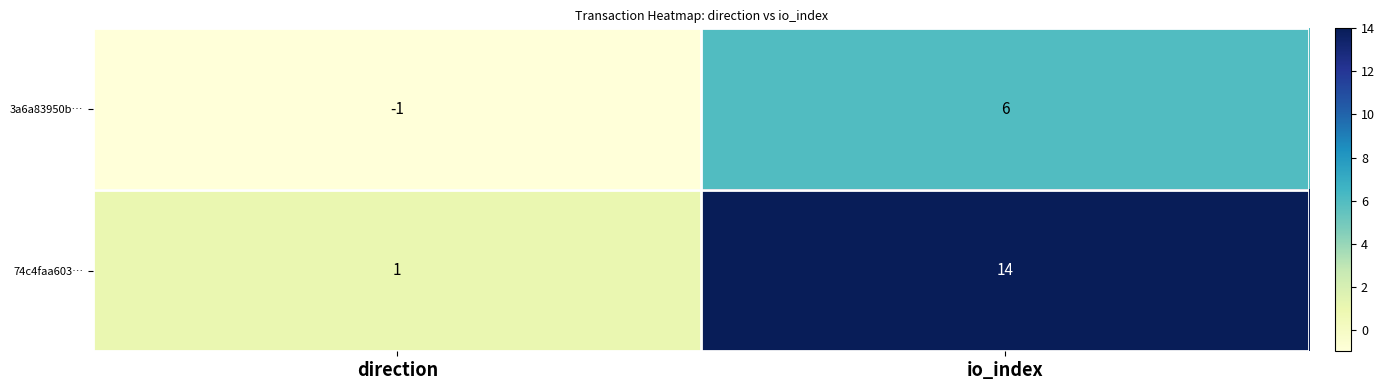

Where is 3a6a83950b… nearest to the value 2?

direction